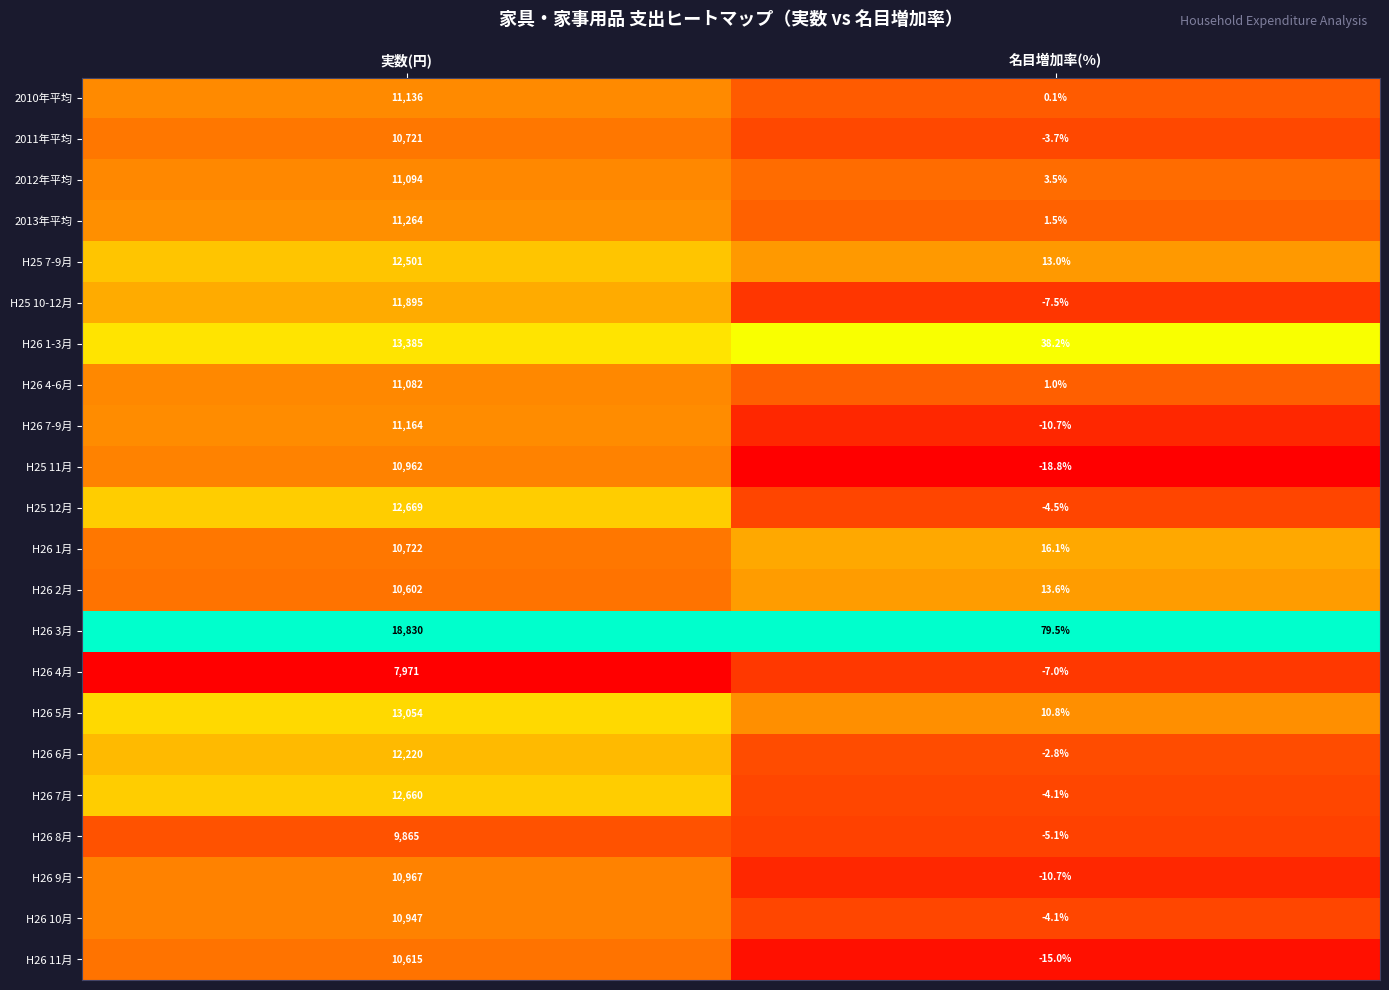

At which category is the sum across all series the highest?

実数(円)